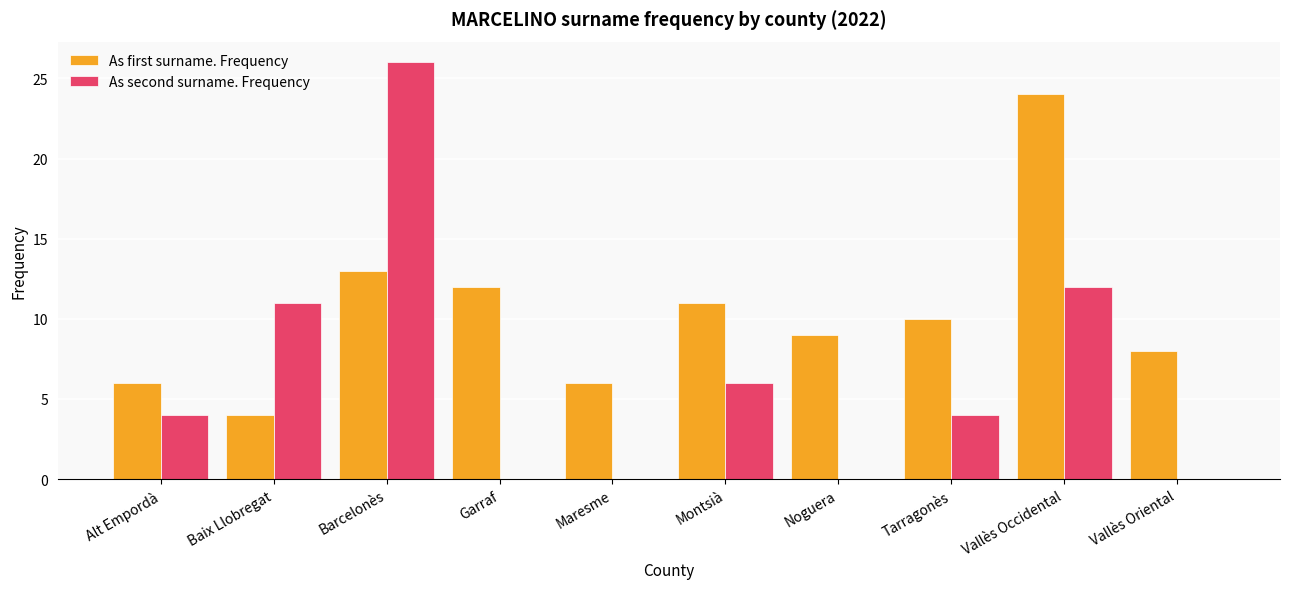

Between Garraf and Maresme, which series saw the biggest shift?

As first surname. Frequency